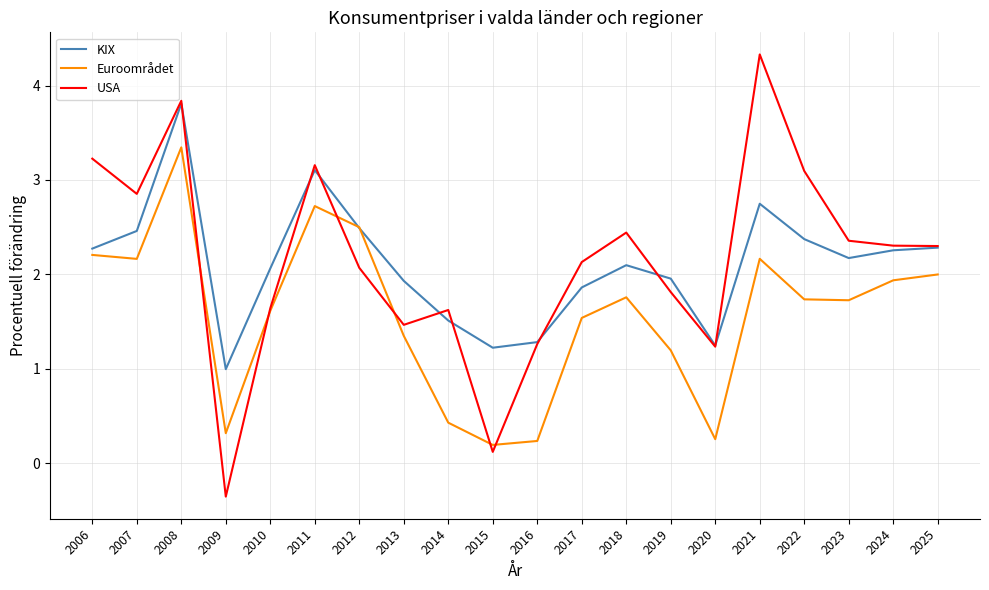

True or false: KIX and USA cross at least once.

True